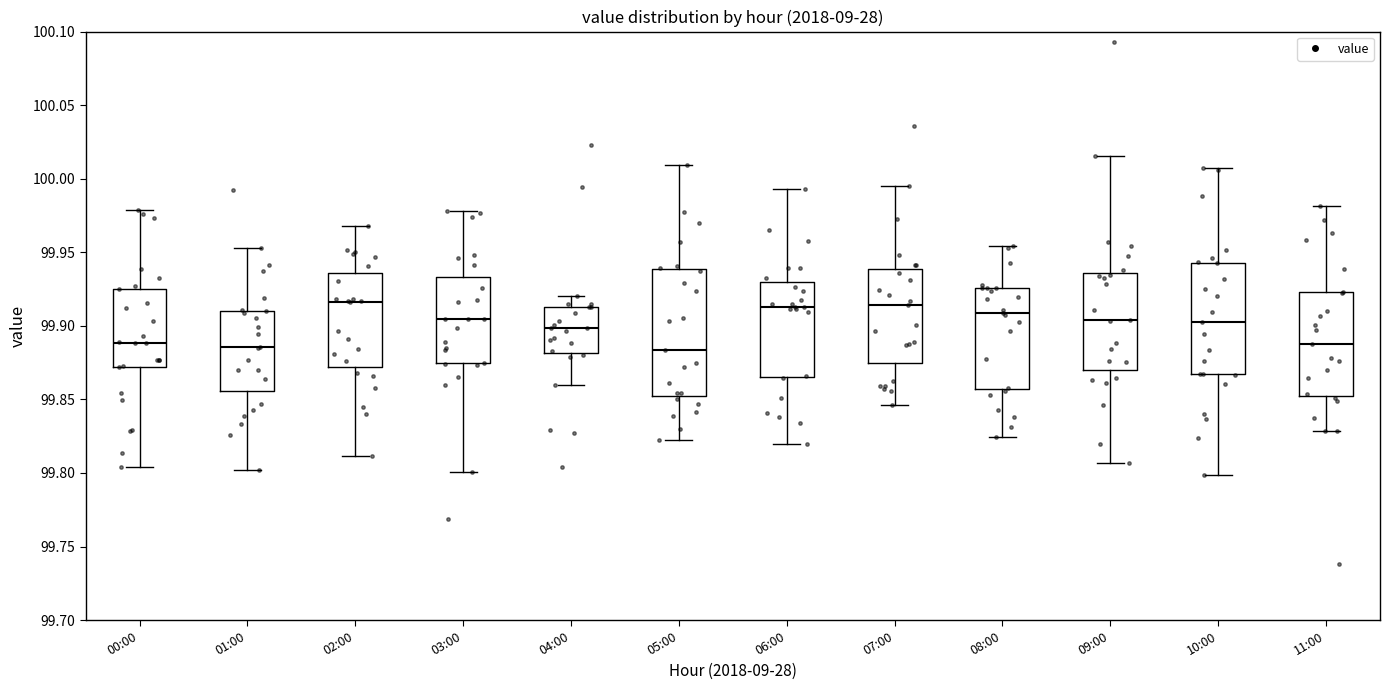

Comparing the boxes themselves (not the whiskers), which one is the tallest?

05:00